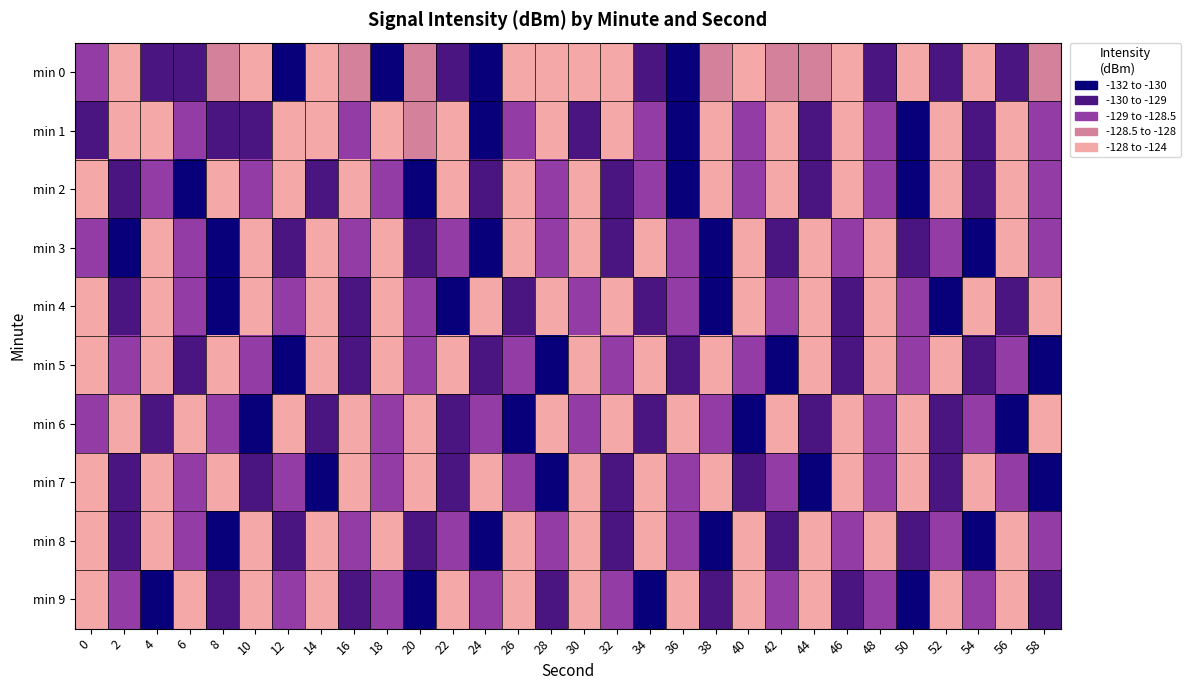

Reading left to right, list all the values displayed in this chart.

min 0: 0=-129.0	2=-127.9	4=-129.5	6=-129.2	8=-128.1	10=-125.0	12=-130.9	14=-126.9	16=-128.3	18=-130.5	20=-128.4	22=-129.0	24=-131.5	26=-126.3	28=-126.0	30=-126.0	32=-127.4	34=-129.3	36=-131.1	38=-128.1	40=-127.8	42=-128.5	44=-128.1	46=-127.6	48=-129.3	50=-127.9	52=-129.8	54=-127.2	56=-129.4	58=-128.3
min 1: 0=-130.0	2=-126.2	4=-127.8	6=-128.9	8=-129.5	10=-129.7	12=-126.6	14=-127.0	16=-128.5	18=-126.1	20=-128.3	22=-127.7	24=-130.1	26=-128.8	28=-127.0	30=-129.4	32=-127.9	34=-128.6	36=-130.2	38=-127.4	40=-129.0	42=-126.8	44=-129.3	46=-127.1	48=-128.7	50=-130.4	52=-127.2	54=-129.9	56=-126.6	58=-129.0
min 2: 0=-127.4	2=-129.1	4=-128.8	6=-130.2	8=-127.6	10=-129.0	12=-126.8	14=-129.3	16=-127.1	18=-128.7	20=-130.2	22=-127.2	24=-129.9	26=-126.7	28=-129.0	30=-127.4	32=-129.1	34=-128.8	36=-130.2	38=-127.6	40=-129.0	42=-126.8	44=-129.3	46=-127.1	48=-128.7	50=-130.2	52=-127.2	54=-129.9	56=-126.7	58=-129.0
min 3: 0=-128.7	2=-130.3	4=-127.1	6=-128.7	8=-130.4	10=-127.2	12=-129.9	14=-126.6	16=-129.0	18=-127.4	20=-129.1	22=-128.8	24=-130.2	26=-127.6	28=-129.0	30=-126.8	32=-129.3	34=-127.1	36=-128.7	38=-130.2	40=-127.2	42=-129.9	44=-126.7	46=-129.0	48=-127.4	50=-129.1	52=-128.8	54=-130.2	56=-127.6	58=-129.0
min 4: 0=-127.0	2=-129.4	4=-127.9	6=-128.6	8=-130.2	10=-127.4	12=-129.0	14=-126.8	16=-129.3	18=-127.1	20=-128.7	22=-130.4	24=-127.2	26=-129.9	28=-126.6	30=-129.0	32=-127.4	34=-129.1	36=-128.8	38=-130.2	40=-127.6	42=-129.0	44=-126.8	46=-129.3	48=-127.1	50=-128.7	52=-130.2	54=-127.2	56=-129.9	58=-126.7
min 5: 0=-127.6	2=-129.0	4=-126.8	6=-129.3	8=-127.1	10=-128.7	12=-130.2	14=-127.2	16=-129.9	18=-126.7	20=-129.0	22=-127.4	24=-129.1	26=-128.8	28=-130.2	30=-127.6	32=-129.0	34=-126.8	36=-129.3	38=-127.1	40=-128.7	42=-130.2	44=-127.2	46=-129.9	48=-126.7	50=-129.0	52=-127.4	54=-129.1	56=-128.8	58=-130.2
min 6: 0=-129.0	2=-126.8	4=-129.3	6=-127.1	8=-128.7	10=-130.2	12=-127.2	14=-129.9	16=-126.7	18=-129.0	20=-127.4	22=-129.1	24=-128.8	26=-130.2	28=-127.6	30=-129.0	32=-126.8	34=-129.3	36=-127.1	38=-128.7	40=-130.2	42=-127.2	44=-129.9	46=-126.7	48=-129.0	50=-127.4	52=-129.1	54=-128.8	56=-130.2	58=-127.6
min 7: 0=-127.2	2=-129.9	4=-126.7	6=-129.0	8=-127.4	10=-129.1	12=-128.8	14=-130.2	16=-127.6	18=-129.0	20=-126.8	22=-129.3	24=-127.1	26=-128.7	28=-130.2	30=-127.2	32=-129.9	34=-126.7	36=-129.0	38=-127.4	40=-129.1	42=-128.8	44=-130.2	46=-127.6	48=-129.0	50=-126.8	52=-129.3	54=-127.1	56=-128.7	58=-130.2
min 8: 0=-126.8	2=-129.3	4=-127.1	6=-128.7	8=-130.2	10=-127.2	12=-129.9	14=-126.7	16=-129.0	18=-127.4	20=-129.1	22=-128.8	24=-130.2	26=-127.6	28=-129.0	30=-126.8	32=-129.3	34=-127.1	36=-128.7	38=-130.2	40=-127.2	42=-129.9	44=-126.7	46=-129.0	48=-127.4	50=-129.1	52=-128.8	54=-130.2	56=-127.6	58=-129.0
min 9: 0=-127.1	2=-128.7	4=-130.2	6=-127.2	8=-129.9	10=-126.7	12=-129.0	14=-127.4	16=-129.1	18=-128.8	20=-130.2	22=-127.6	24=-129.0	26=-126.8	28=-129.3	30=-127.1	32=-128.7	34=-130.2	36=-127.2	38=-129.9	40=-126.7	42=-129.0	44=-127.4	46=-129.1	48=-128.8	50=-130.2	52=-127.6	54=-129.0	56=-126.8	58=-129.3